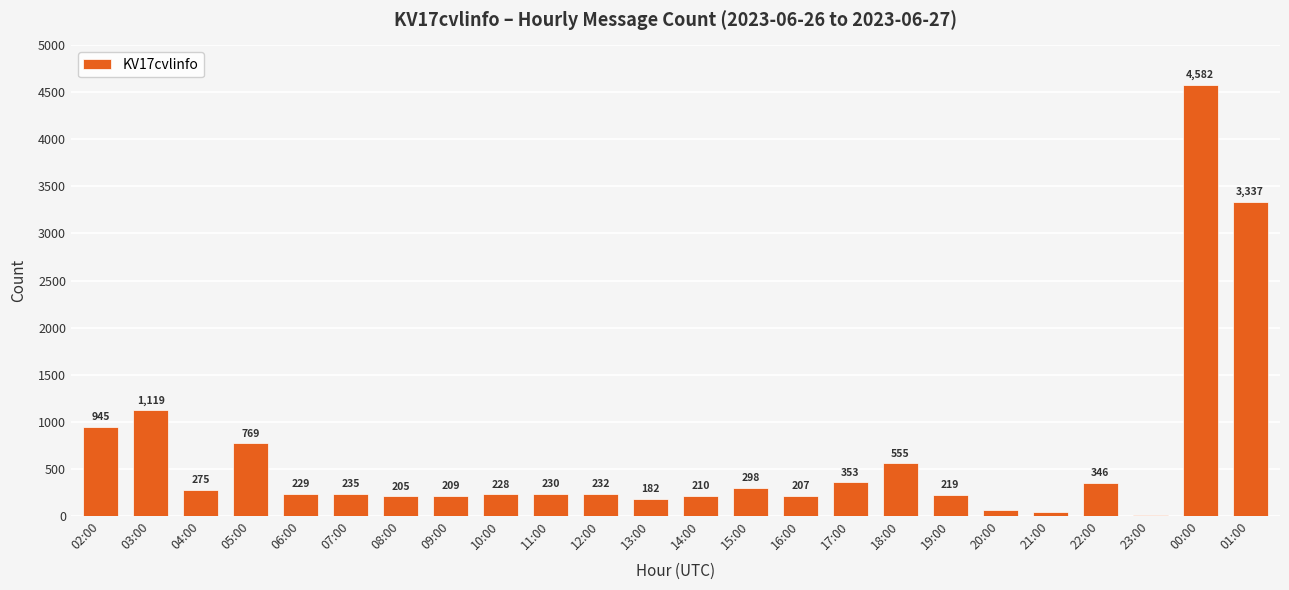

Where does the data first go above 232?

02:00